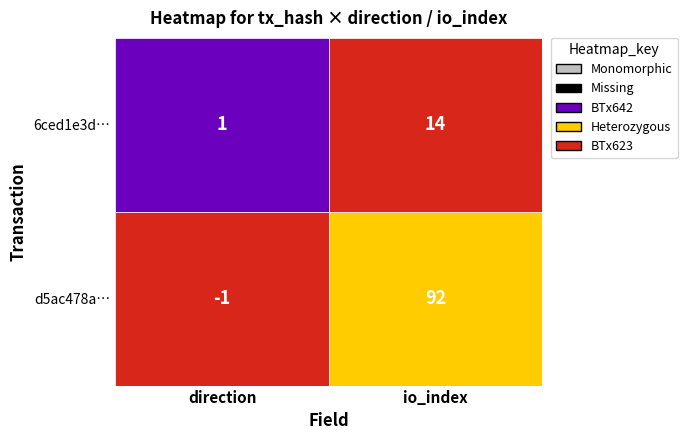

The d5ac478a10e9d70f52b1f22be628fb9c5b06af4 series shows 0 at -1. True or false?

False